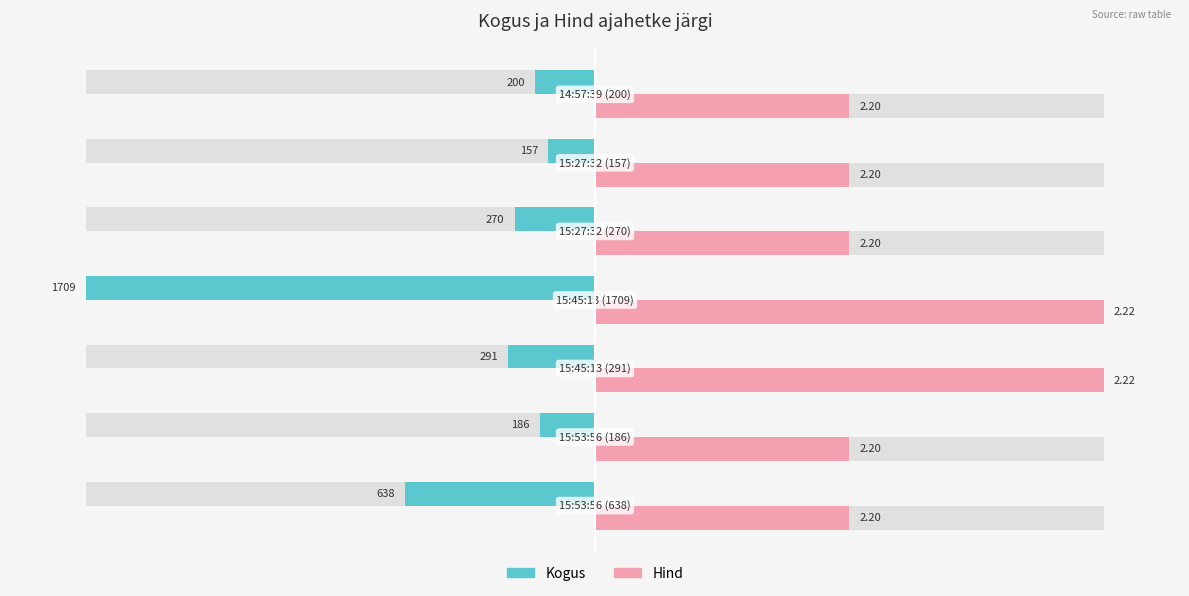

At how many categories does at least one series exceed 0?

7